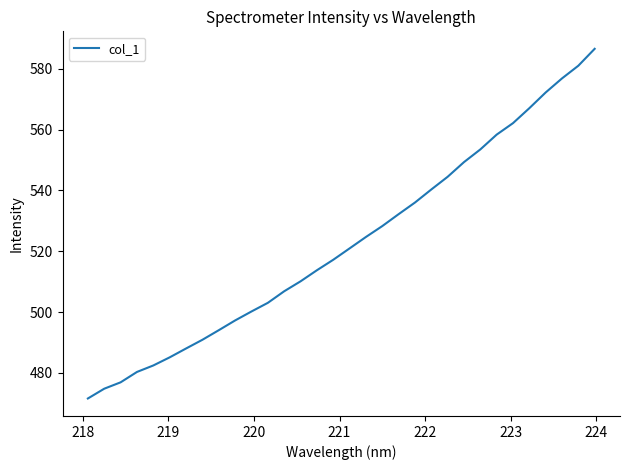

What is the difference between the maximum and minimum values?

115.0